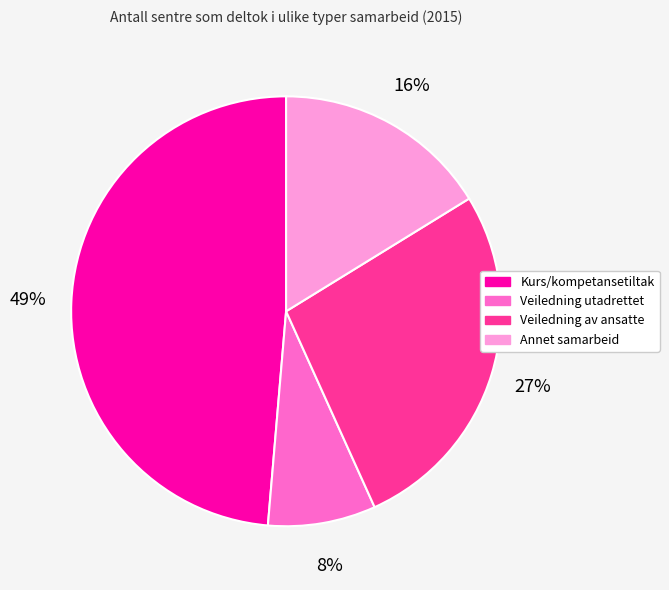

Does Annet samarbeid represent more than half of the total?

No